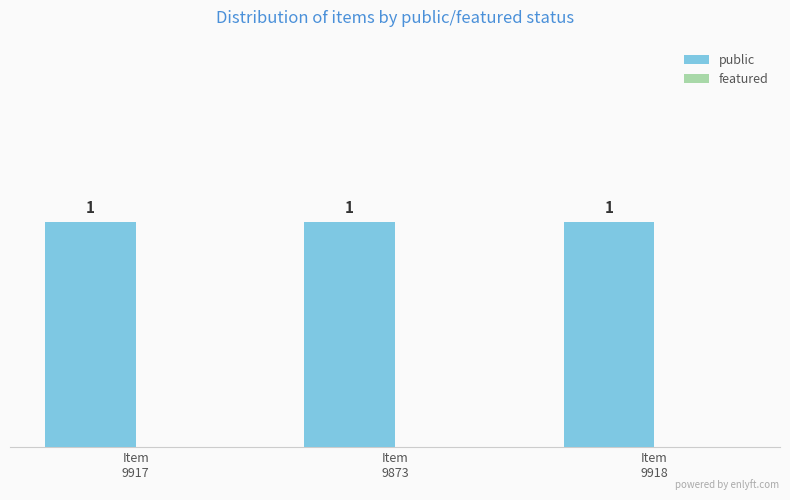

How many groups of bars are there?

3